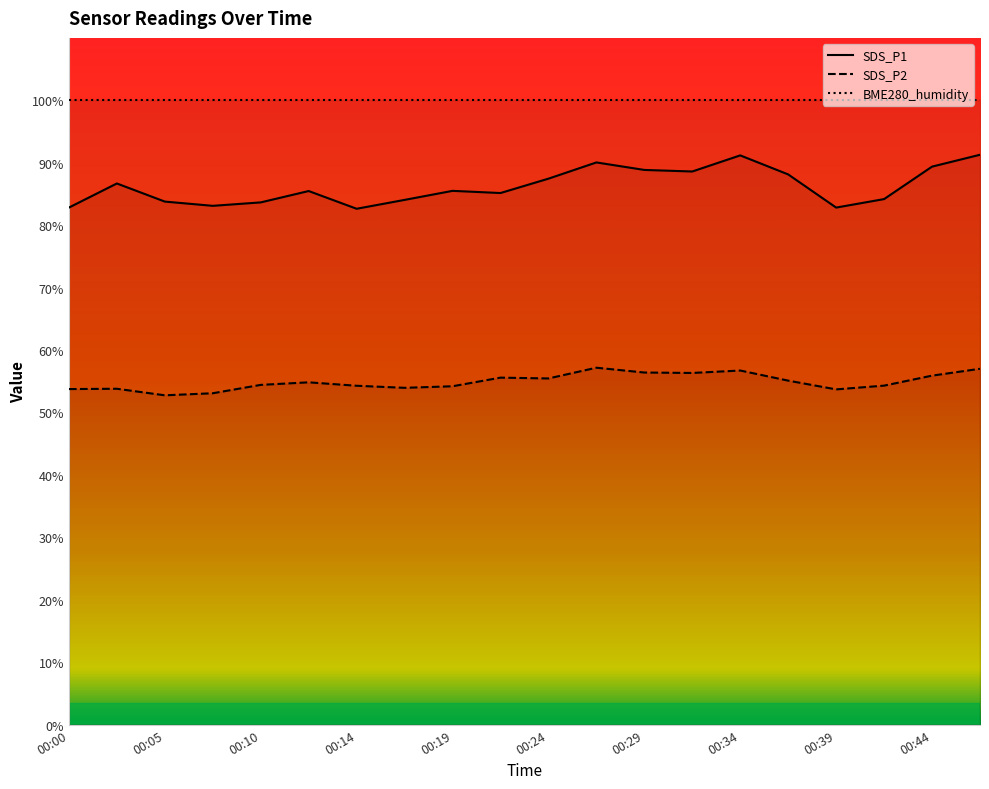

What is the difference between the SDS_P1 values at 00:22 and 00:31?

3.4